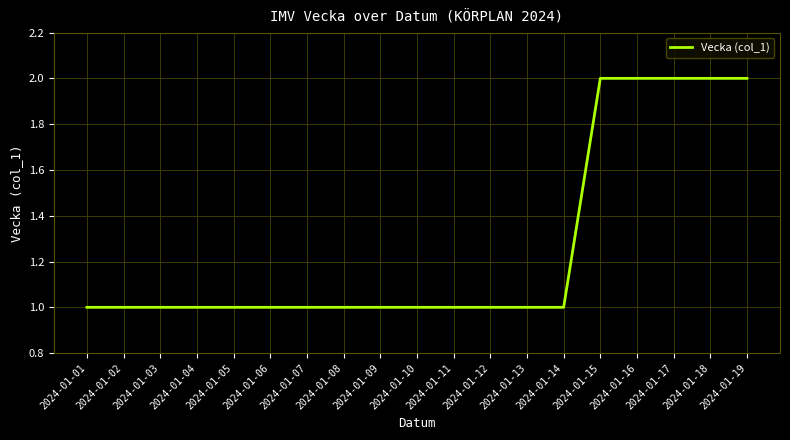

True or false: the data shows 4 at 2024-01-19.

False